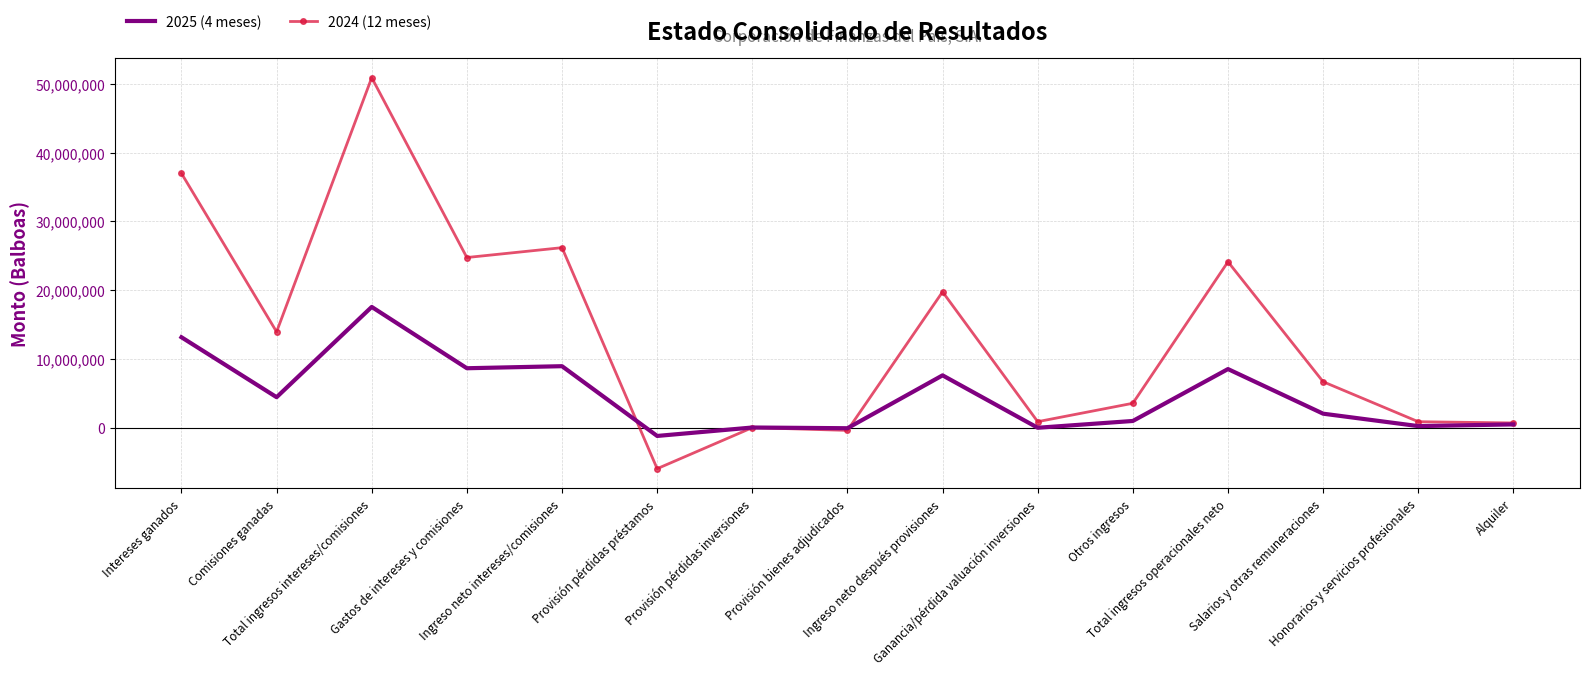

List the series in order of their peak value, highest first.

2024 (12 meses), 2025 (4 meses)